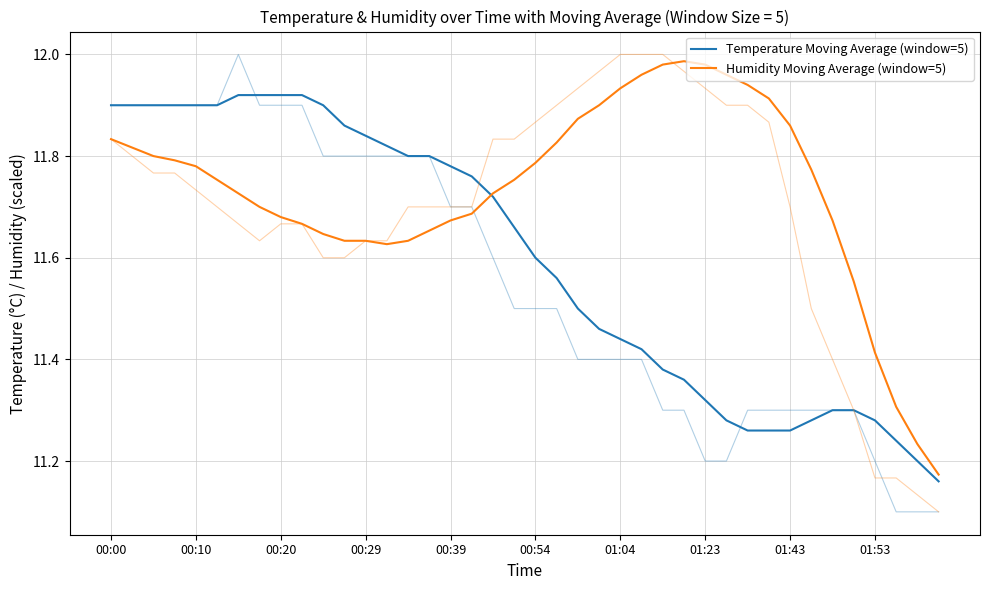

Which series has the largest range (max minus min)?

Humidity Moving Average (window=5)